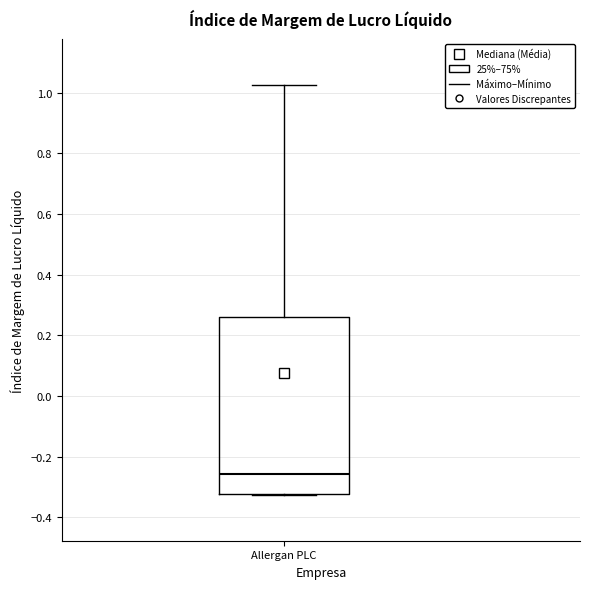

Transcribe this box plot: give where the median line is, the range the box spans, and where the two whiskers end, as read against the y-axis. The values are not printed on the chart, so give them approximately, as read against the axis.

median -0.26, box -0.32 to 0.26, whiskers -0.32 to 1.02